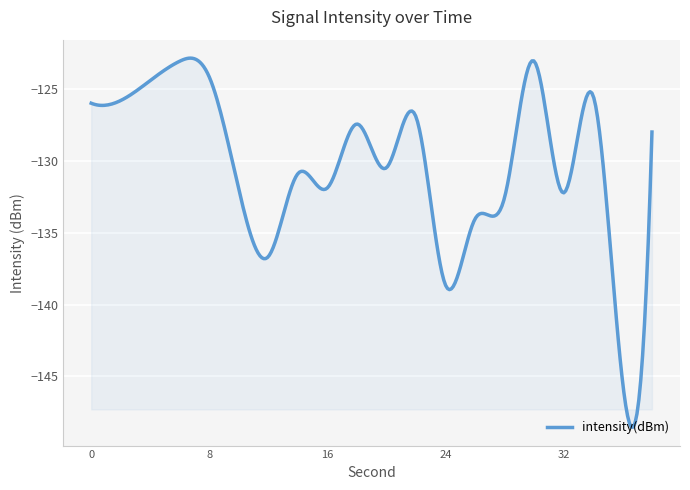

What is the difference between the maximum and minimum values?

25.7